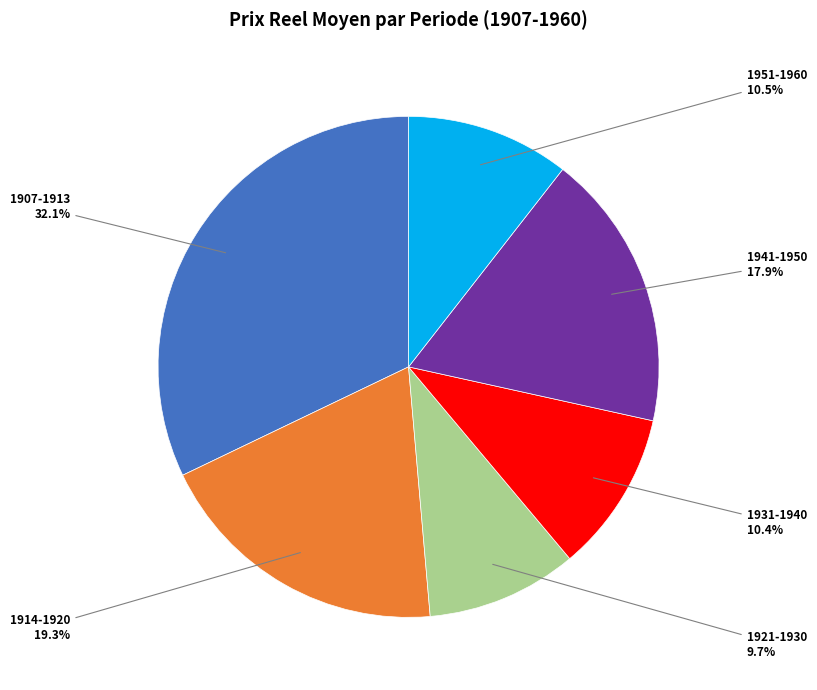

To the nearest percent, what is the difference between the 1931-1940 and 1951-1960 slice percentages?

0%